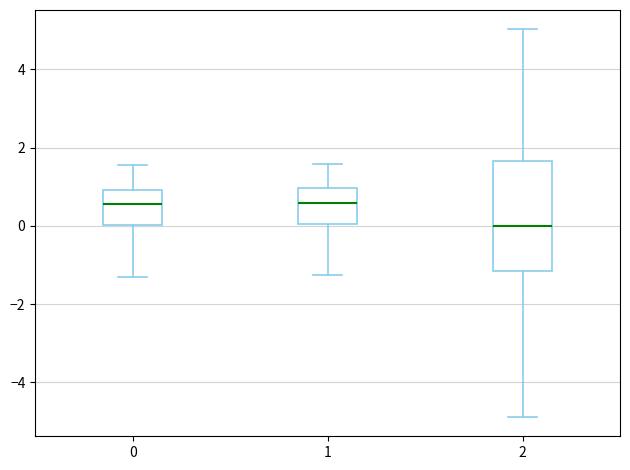

Which box is the tallest, from its lower edge to its upper edge?

2